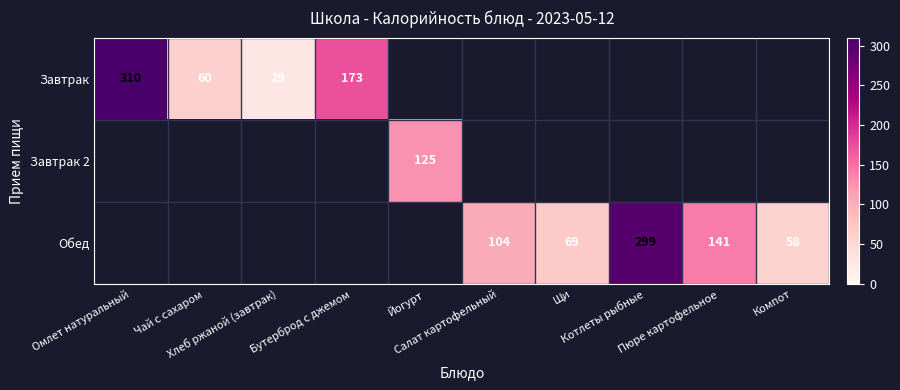

Which series has the widest spread of values?

Завтрак